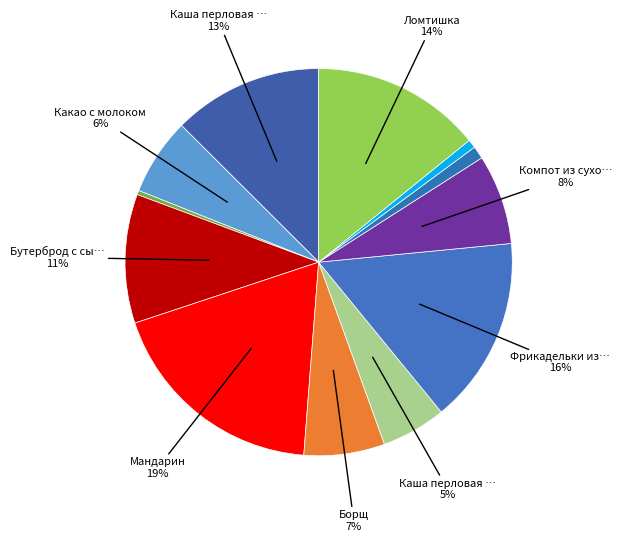

How many slices are in this pie chart?

12